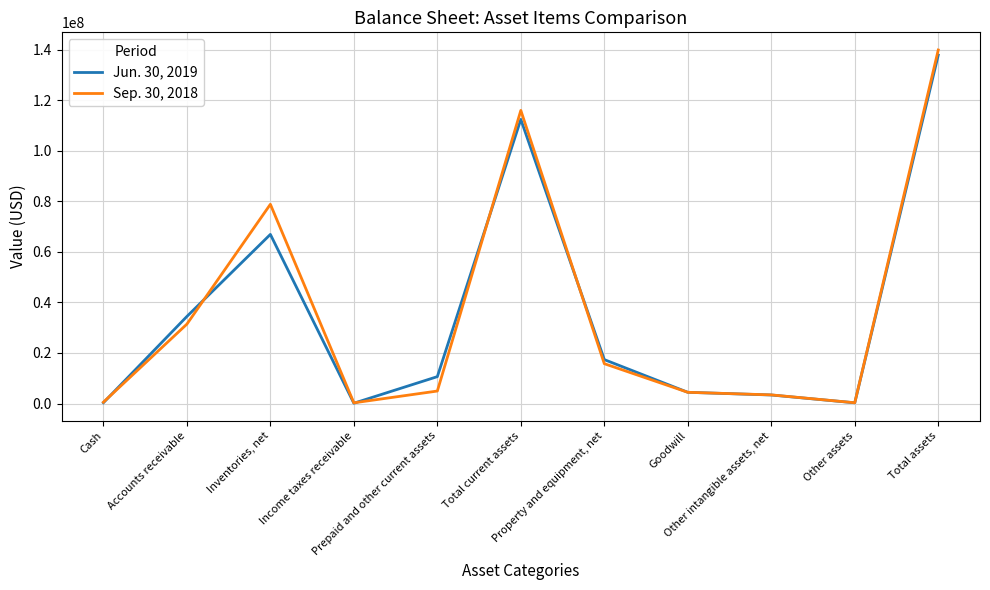

Count the number of categories in the chart.

11